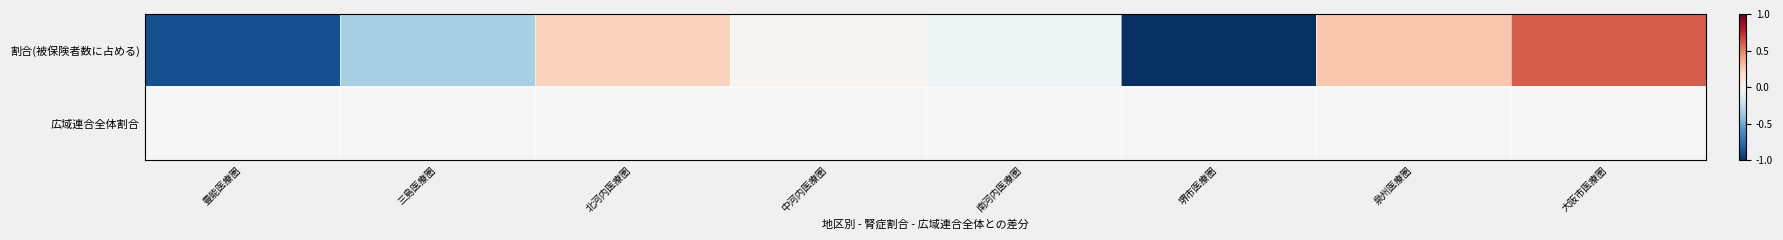

Reading left to right, what are all the values shown in this chart?

割合(被保険者数に占める): 豊能医療圏=-0.9	三島医療圏=-0.3	北河内医療圏=0.2	中河内医療圏=0.0	南河内医療圏=-0.0	堺市医療圏=-1.0	泉州医療圏=0.3	大阪市医療圏=0.6
広域連合全体割合: 豊能医療圏=0.0	三島医療圏=0.0	北河内医療圏=0.0	中河内医療圏=0.0	南河内医療圏=0.0	堺市医療圏=0.0	泉州医療圏=0.0	大阪市医療圏=0.0